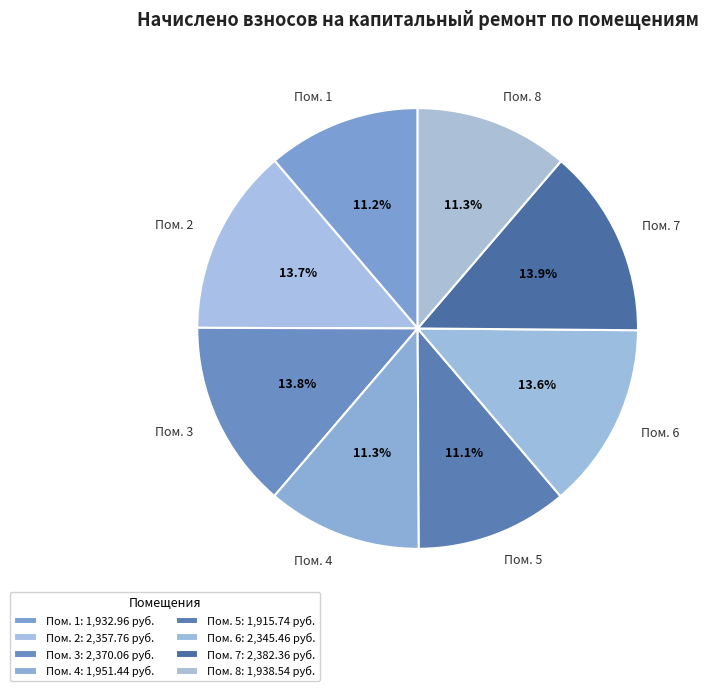

To the nearest percent, what is the average slice percentage?

12%